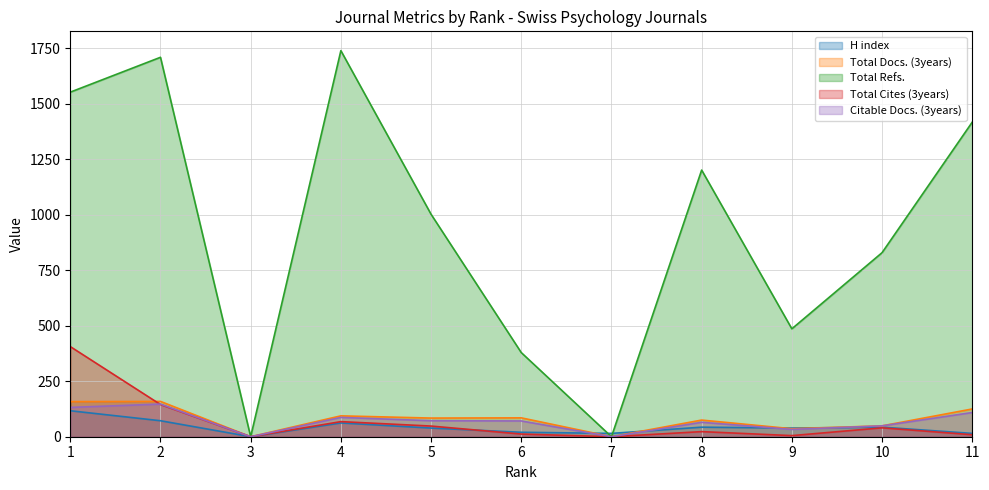

What is the maximum value for Total Refs.?

1739